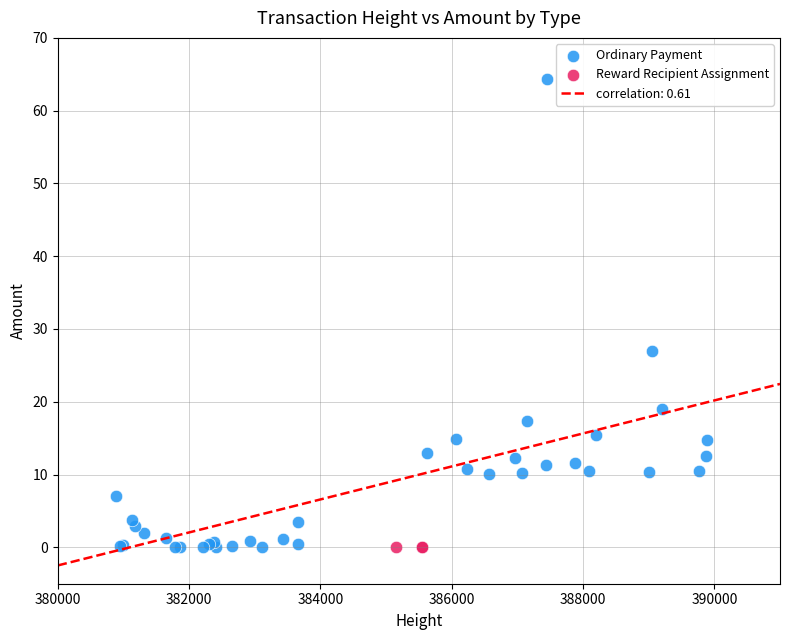

Which series reaches the maximum Y coordinate?

Ordinary Payment